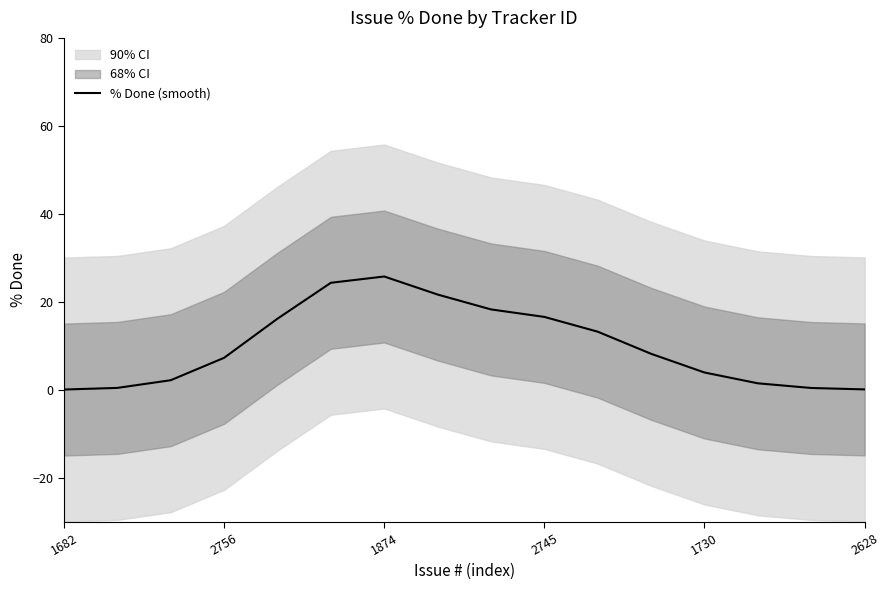

What is the maximum value shown in the chart?

25.8